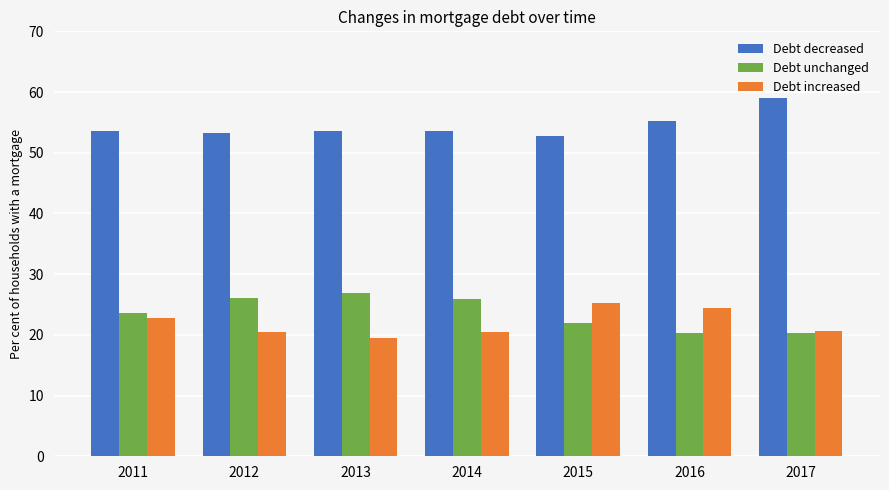

Which series has the largest total across all categories?

Debt decreased